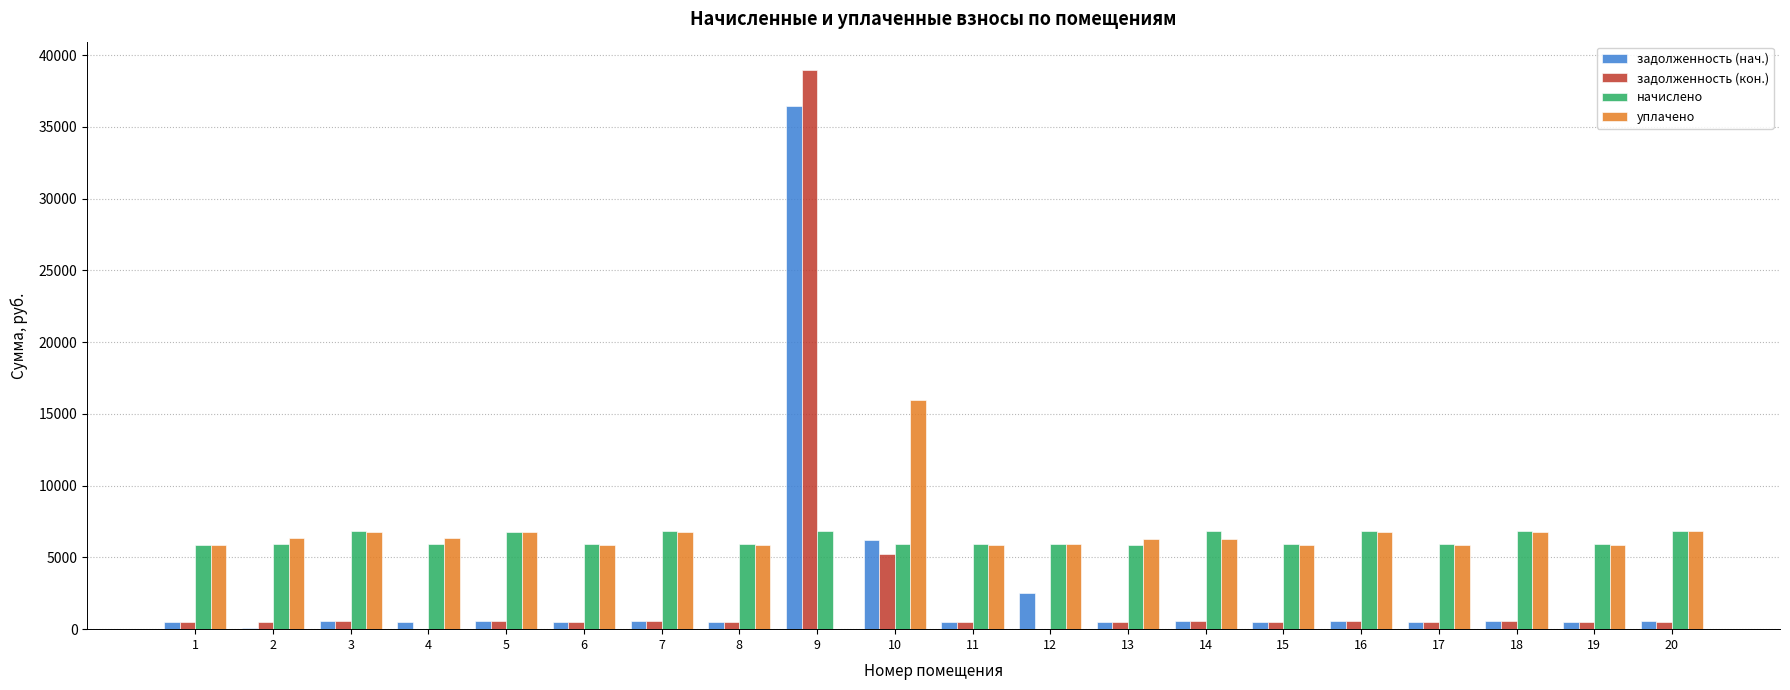

What is the difference between the уплачено values at 16 and 10?

9201.2